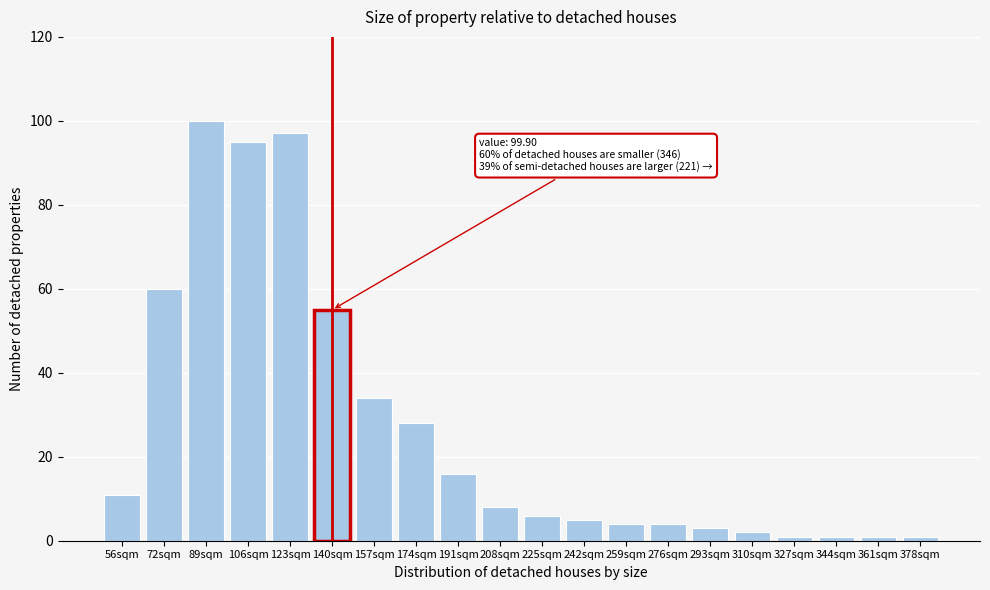

Reading left to right, transcribe all the data shown in this chart.

56sqm=11	72sqm=60	89sqm=100	106sqm=95	123sqm=97	140sqm=55	157sqm=34	174sqm=28	191sqm=16	208sqm=8	225sqm=6	242sqm=5	259sqm=4	276sqm=4	293sqm=3	310sqm=2	327sqm=1	344sqm=1	361sqm=1	378sqm=1